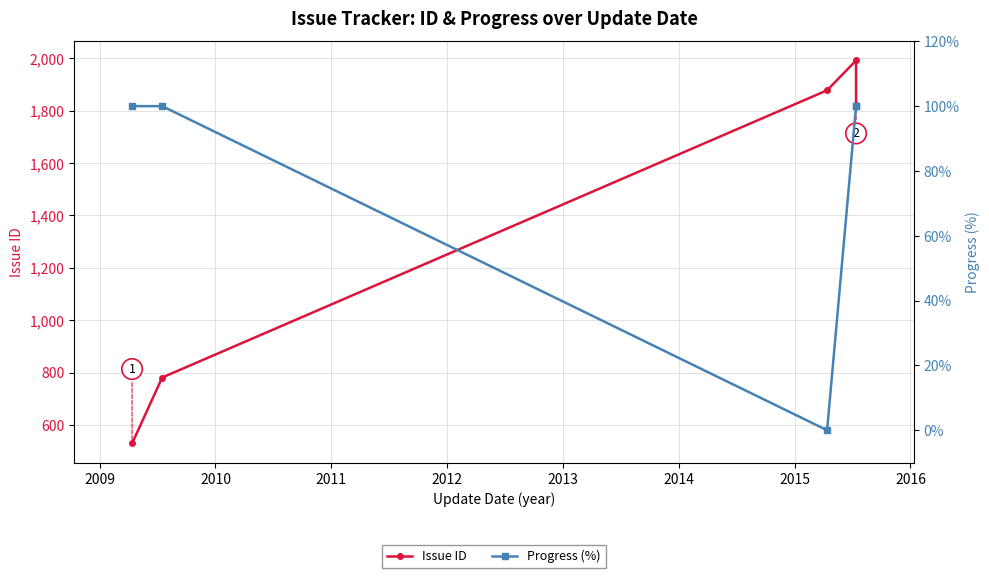

The Issue ID series shows 1334 at 2009. True or false?

False